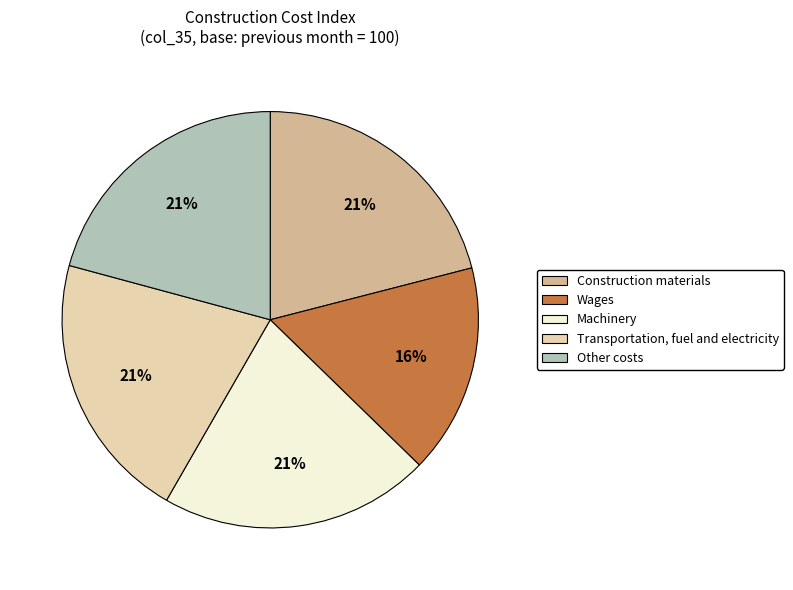

How many slices are in this pie chart?

5